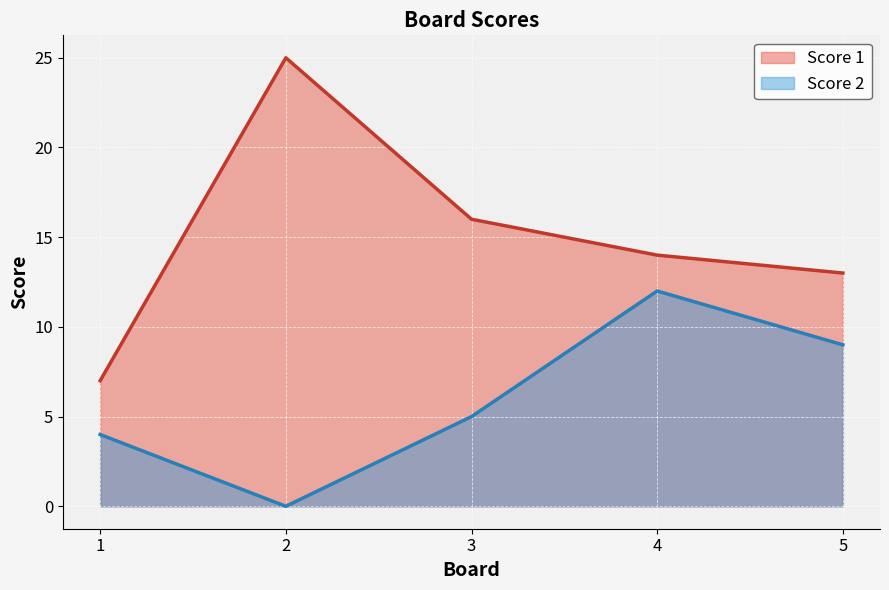

The value of Score 1 at 1 is 12. True or false?

False